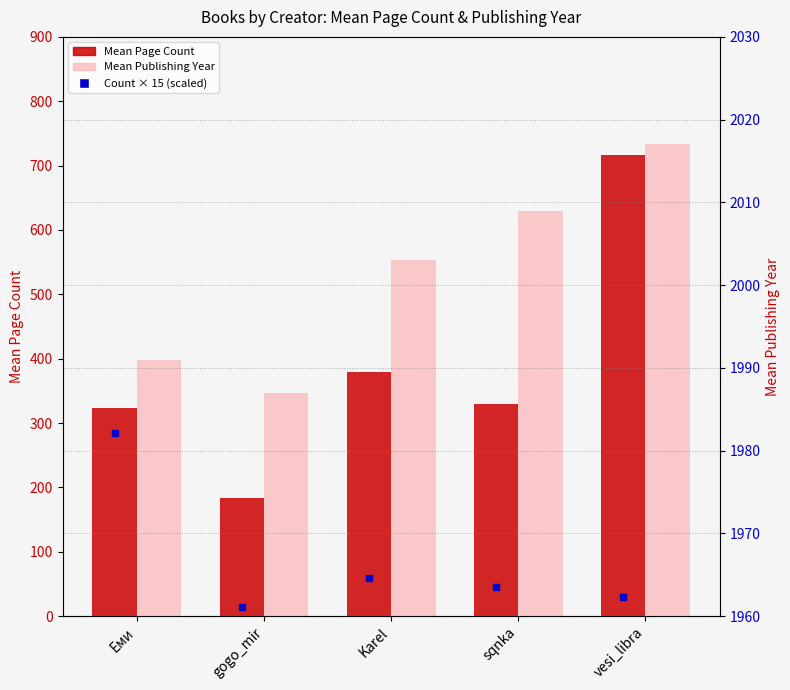

Rank the series by their average value, from highest to lowest.

Mean Publishing Year, Mean Page Count